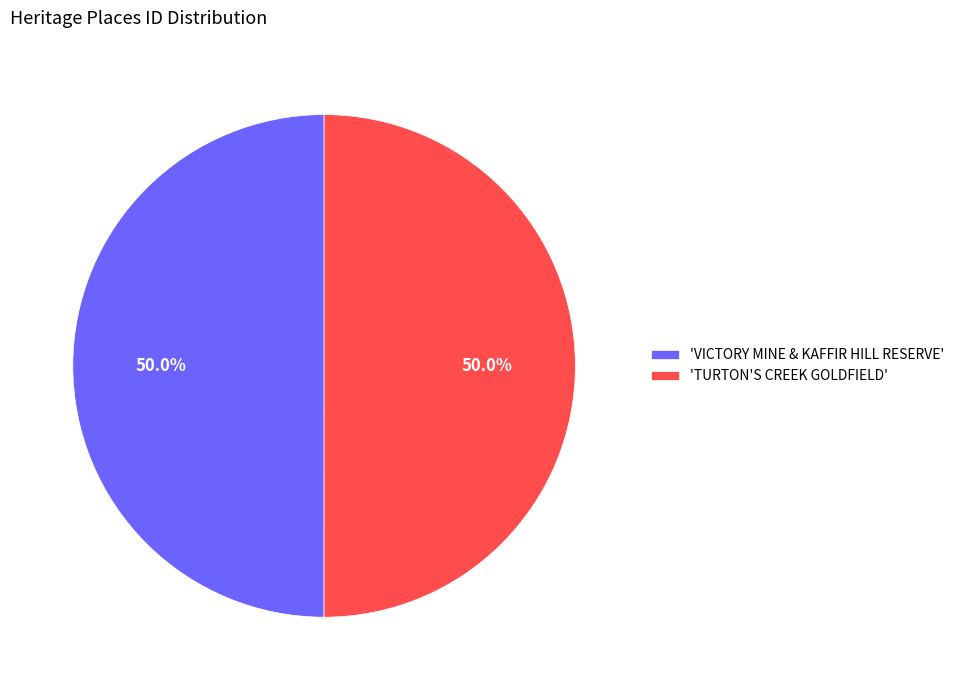

Combined, do 'TURTON'S CREEK GOLDFIELD' and 'VICTORY MINE & KAFFIR HILL RESERVE' account for over 50%?

Yes